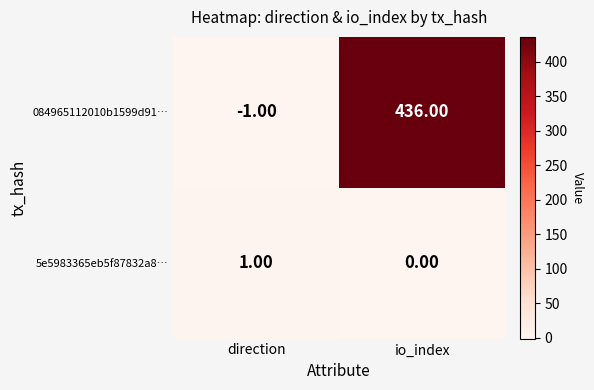

Where is 5e5983365eb5f87832a8… nearest to the value 0?

io_index